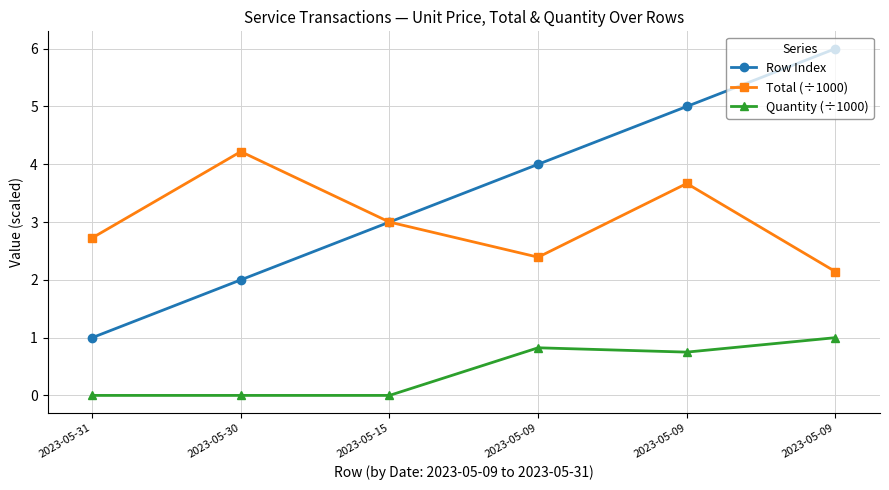

Is this an area chart (filled region under the line)?

No